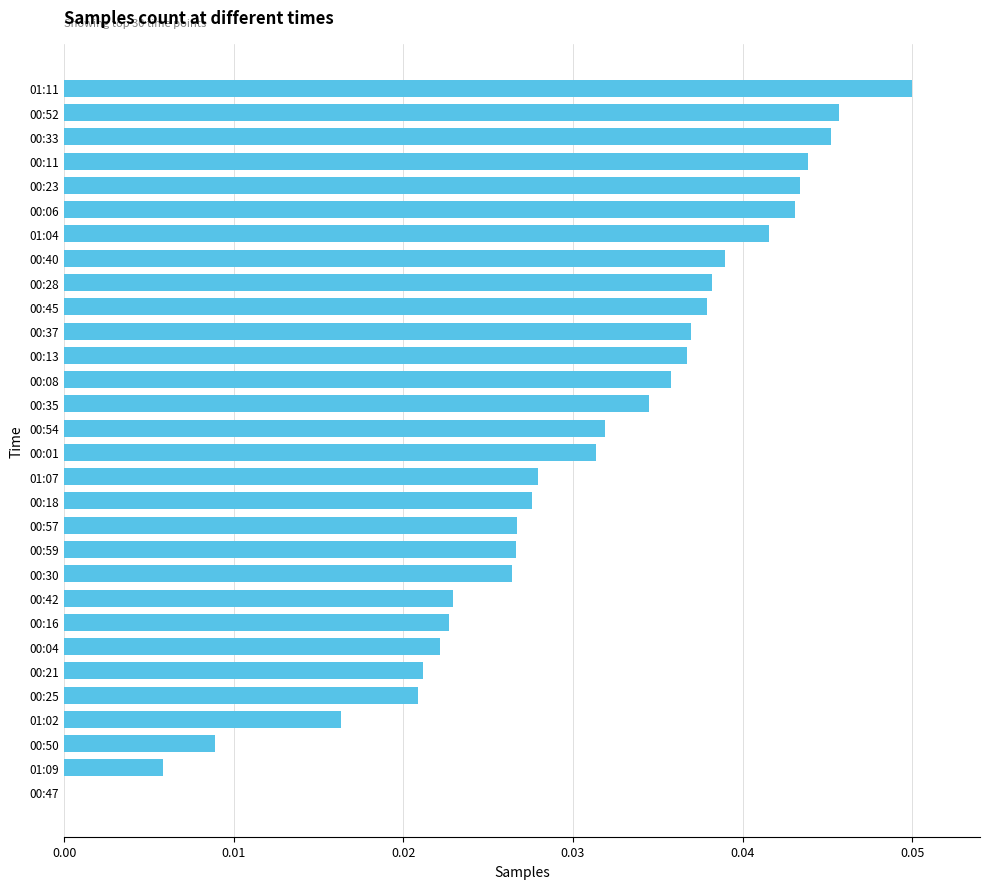

The value at 00:30 is 0.0. True or false?

True